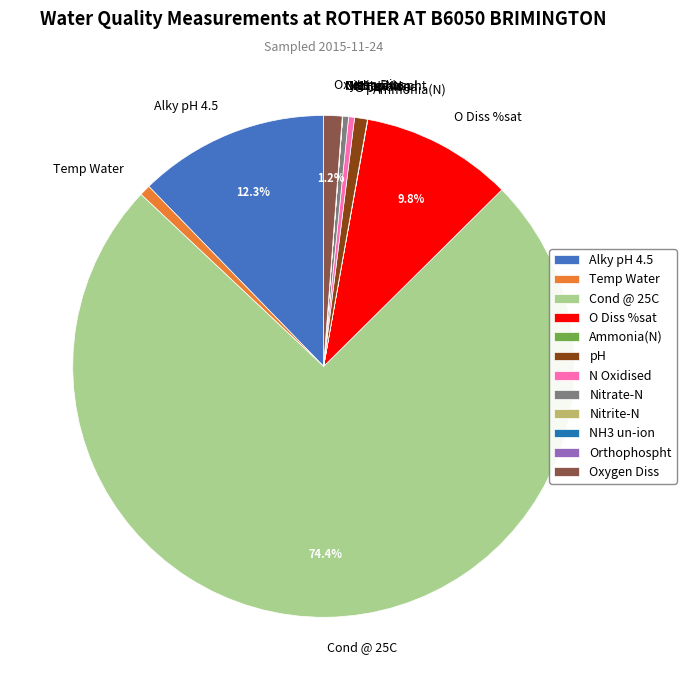

What portion of the pie excludes O Diss %sat?

90.2%